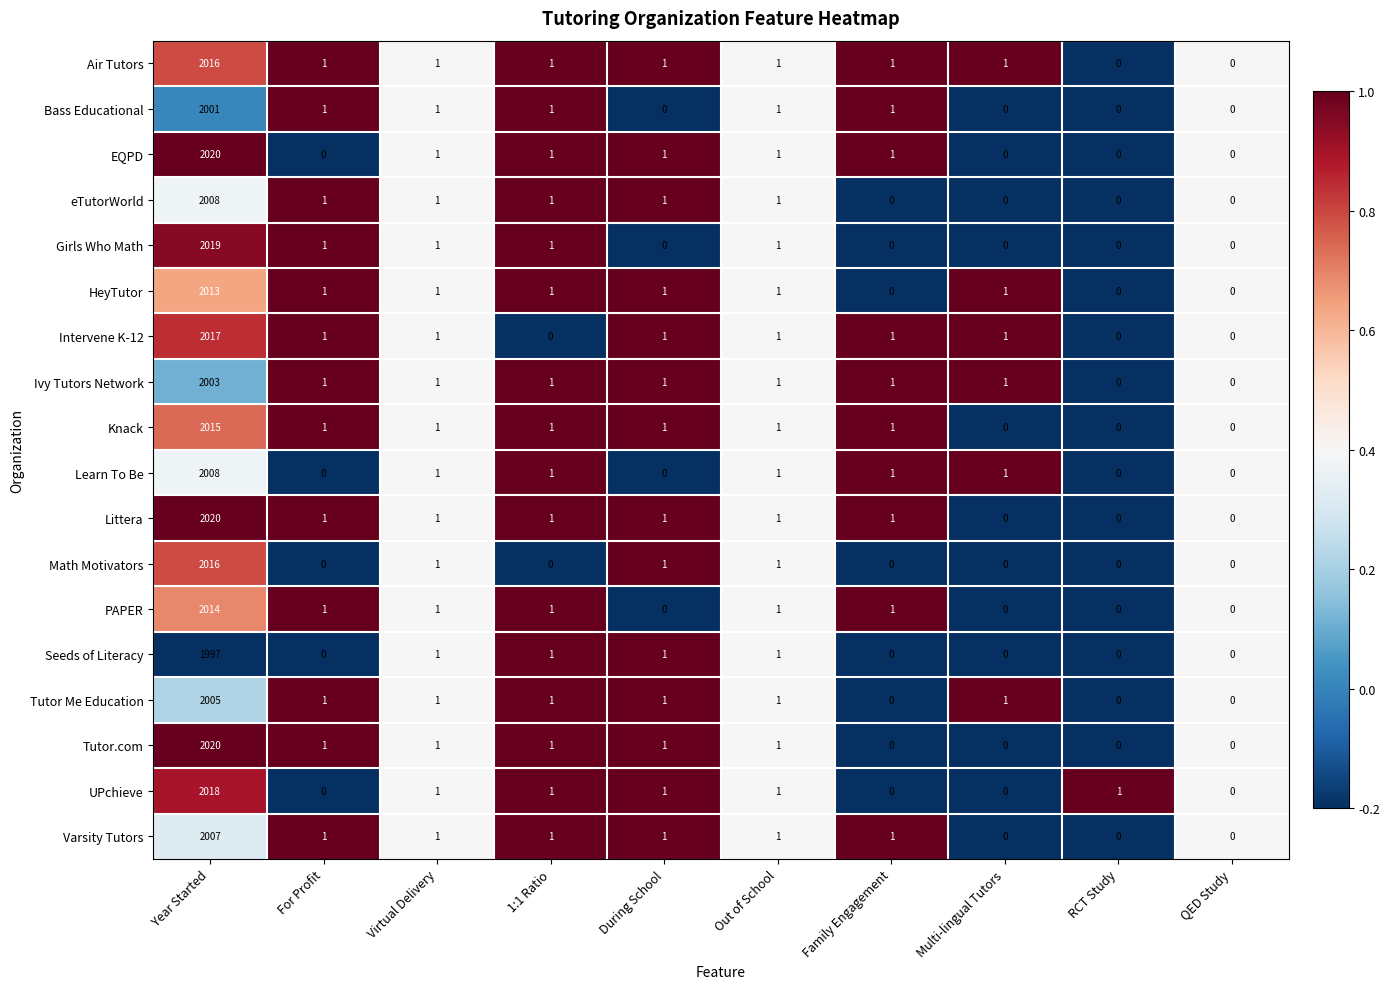

How many values in UPchieve are above zero?

6